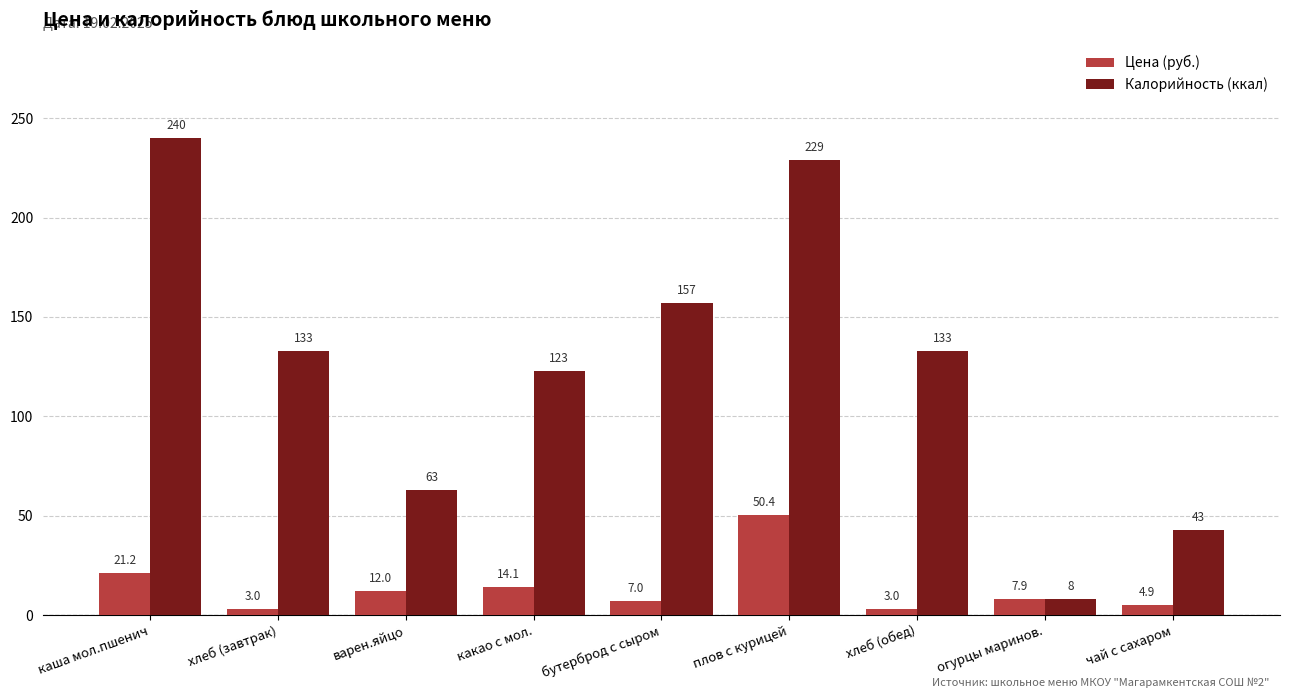

At хлеб (обед), list the series in order from largest to smallest.

Калорийность (ккал), Цена (руб.)